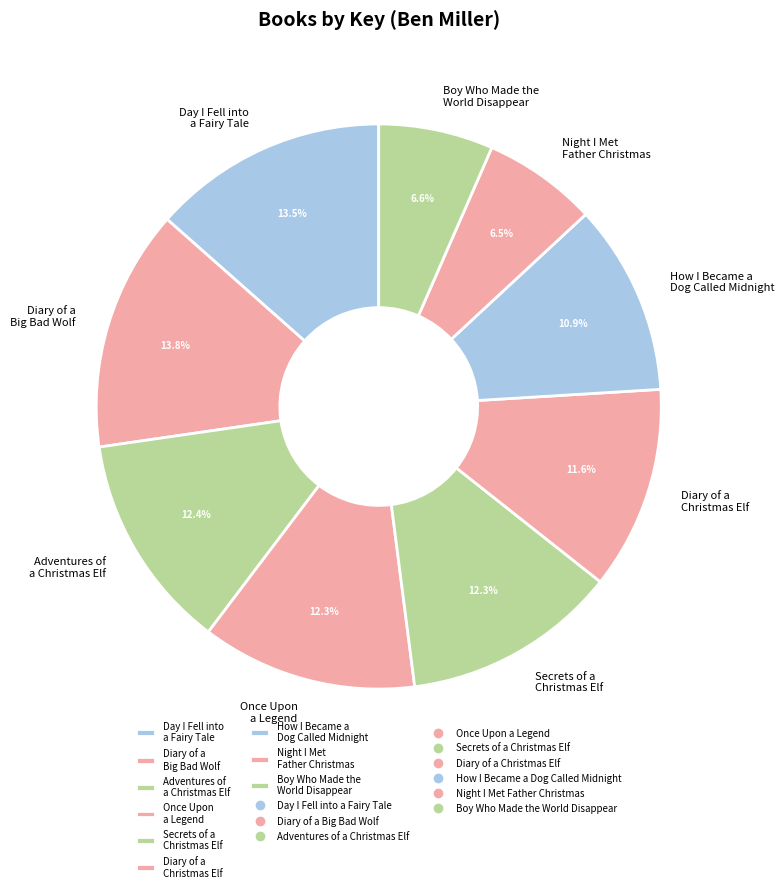

What portion of the pie excludes Diary of a Big Bad Wolf?

86.2%